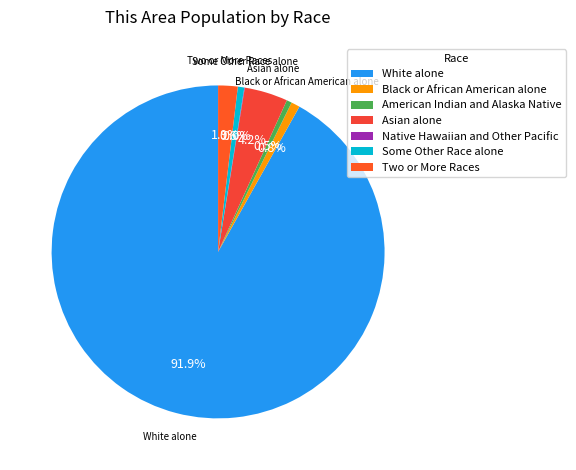

The Native Hawaiian and Other Pacific slice represents 8% of the pie. True or false?

False